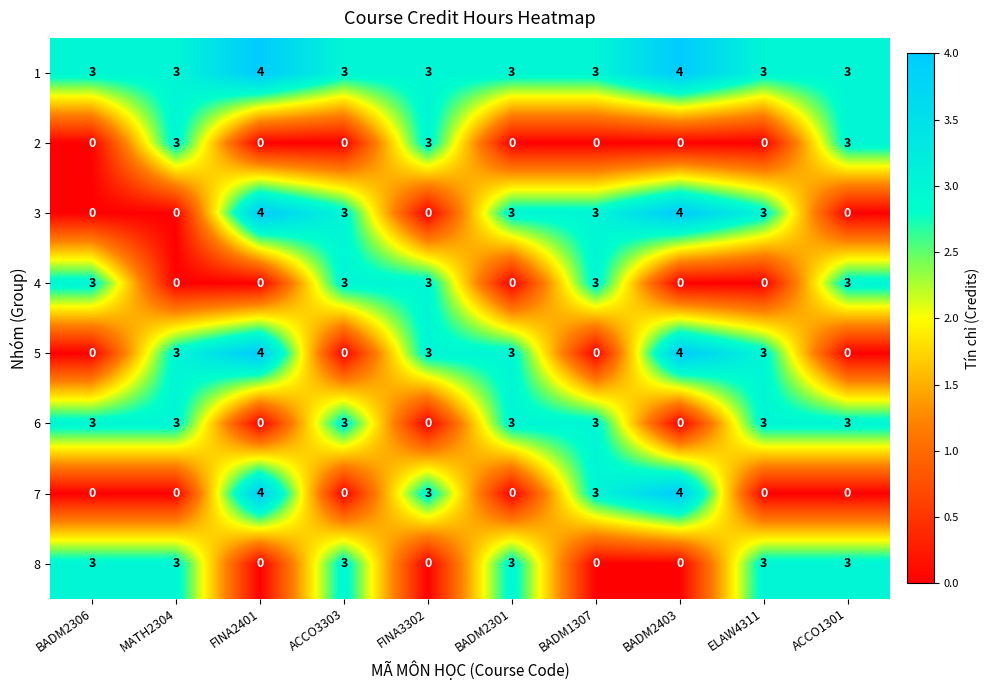

Count the number of data series in this chart.

8